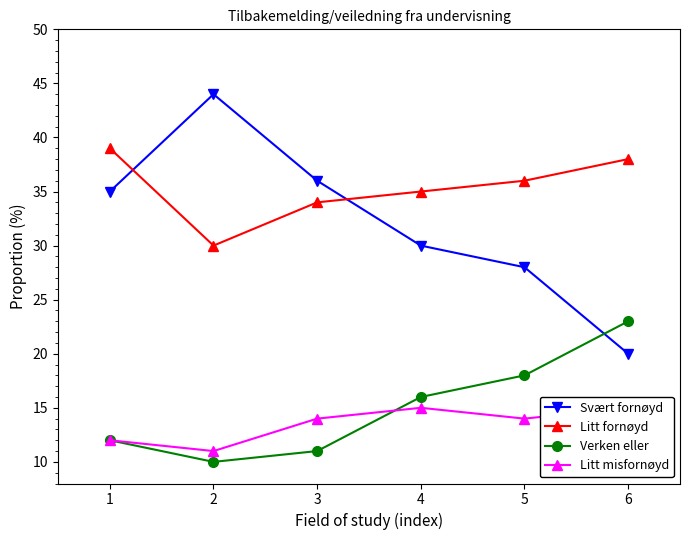

What is the average value of the Verken eller series?

15